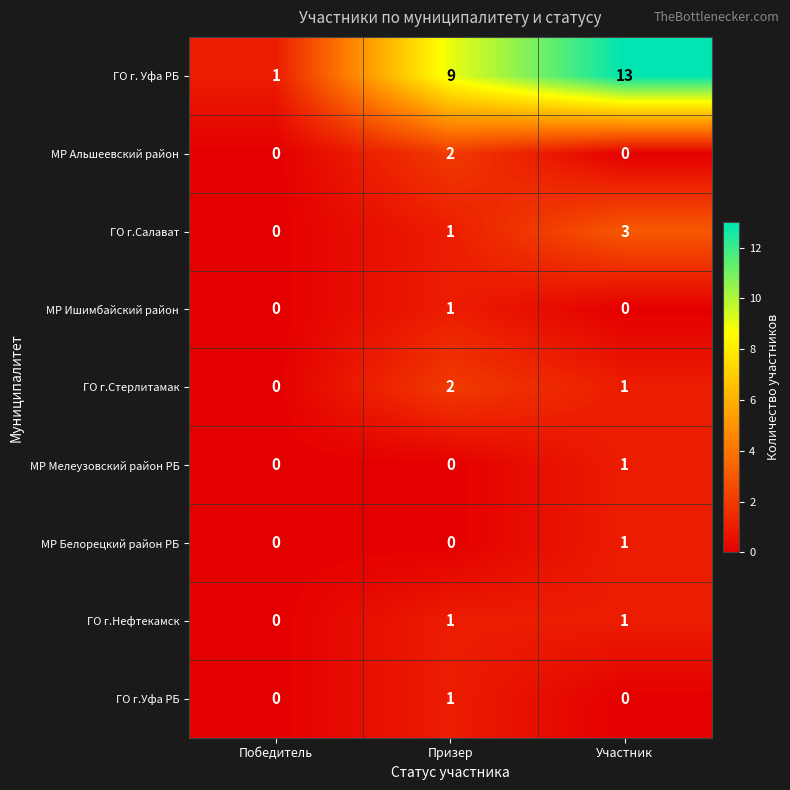

At which category is the sum across all series the highest?

Участник